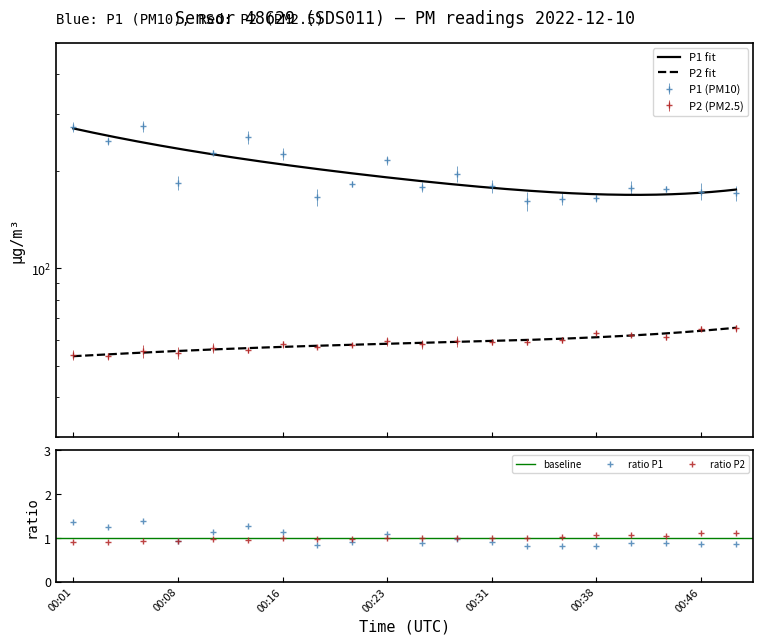

What is the difference between the maximum and second lowest values in the P1 series?

111.7